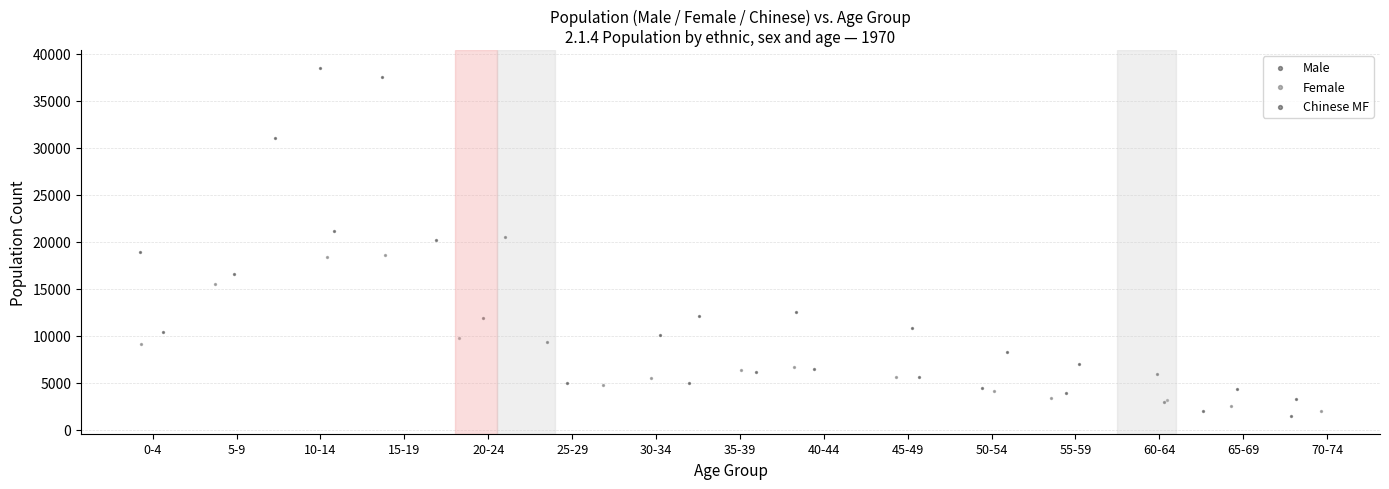

Which series reaches the maximum Y coordinate?

Chinese MF